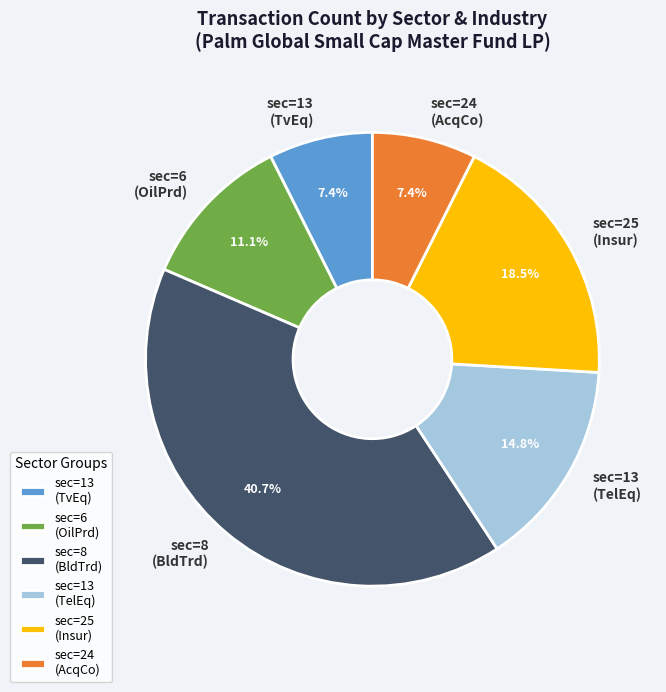

How many segments does this pie chart have?

6